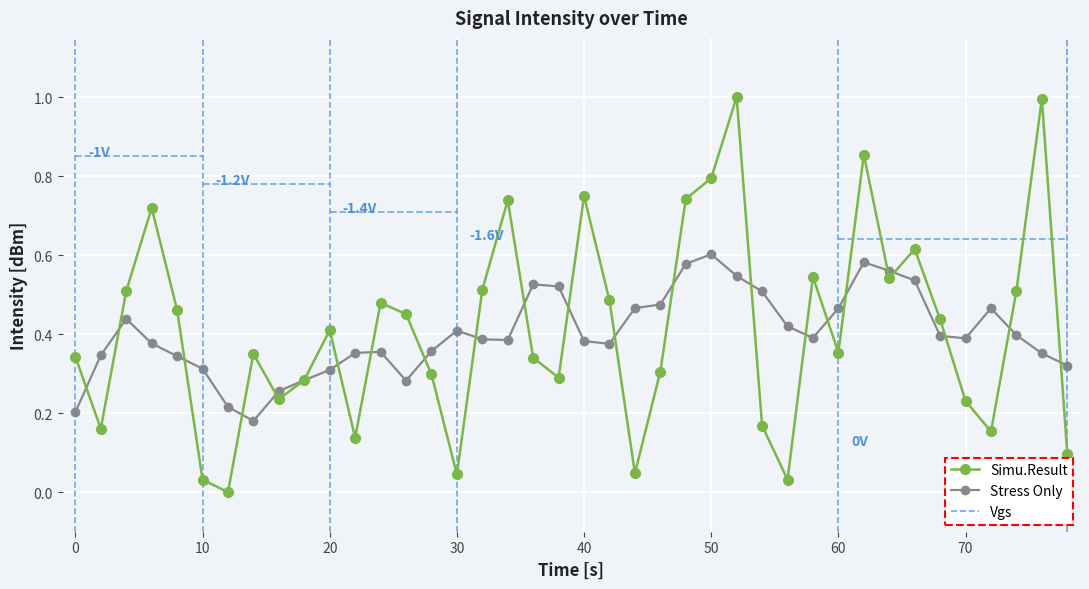

True or false: Stress Only has more than 1 interior local peaks.

True